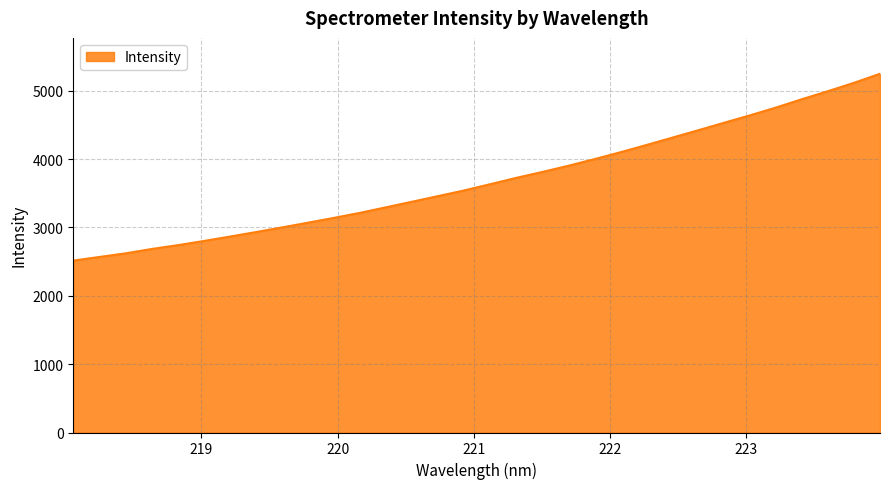

What is the difference between the maximum and second lowest values?

2680.2